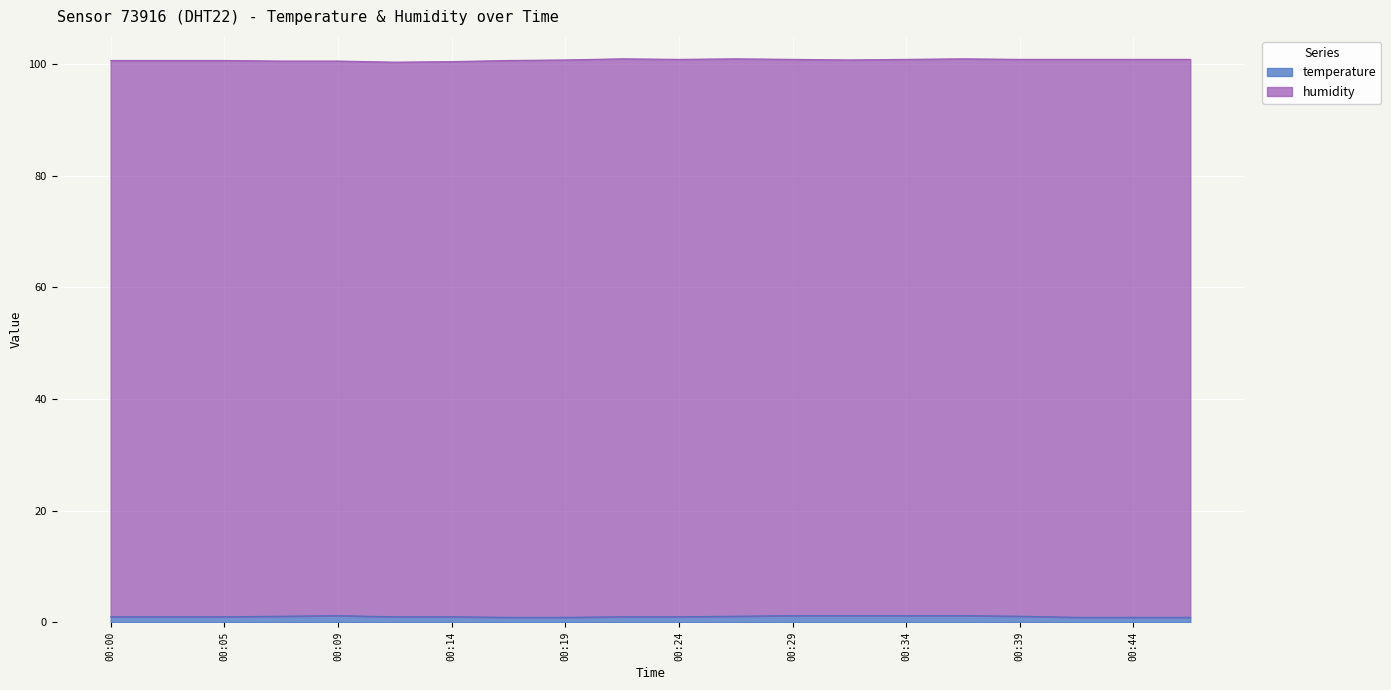

Which label corresponds to the smallest value in the chart?

00:17